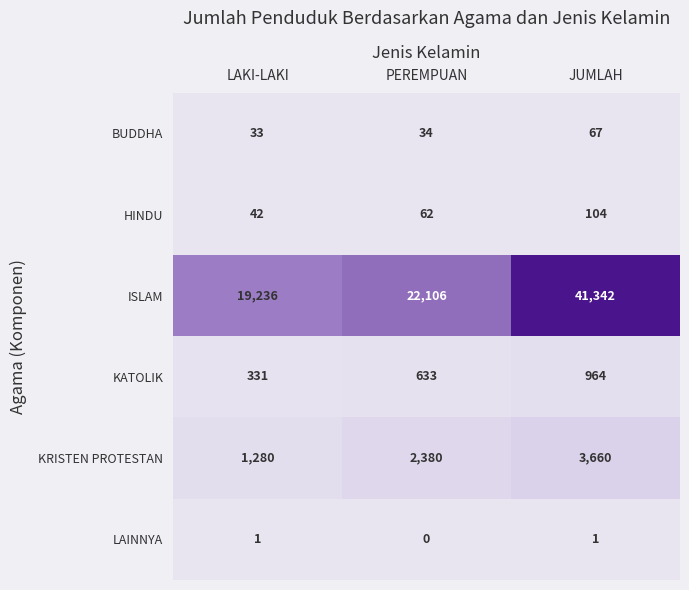

Which category has the lowest value across all series?

PEREMPUAN